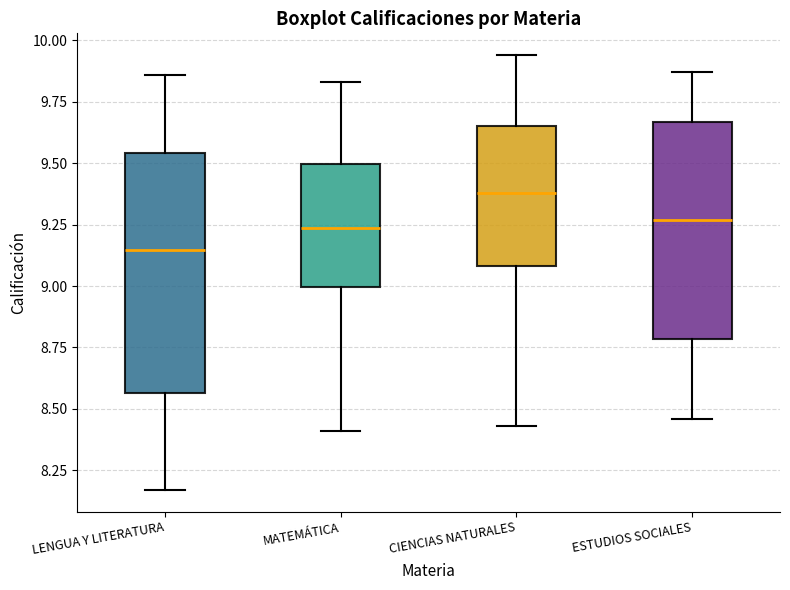

Reading left to right, transcribe this box plot: for each box, give where its median line is, the range the box spans, and where its two whiskers end, as read against the y-axis. The values are not printed on the chart, so give them approximately, as read against the axis.

LENGUA Y LITERATURA: median 9.15, box 8.55 to 9.55, whiskers 8.15 to 9.85
MATEMÁTICA: median 9.25, box 9.00 to 9.50, whiskers 8.40 to 9.85
CIENCIAS NATURALES: median 9.40, box 9.10 to 9.65, whiskers 8.45 to 9.95
ESTUDIOS SOCIALES: median 9.25, box 8.80 to 9.65, whiskers 8.45 to 9.85